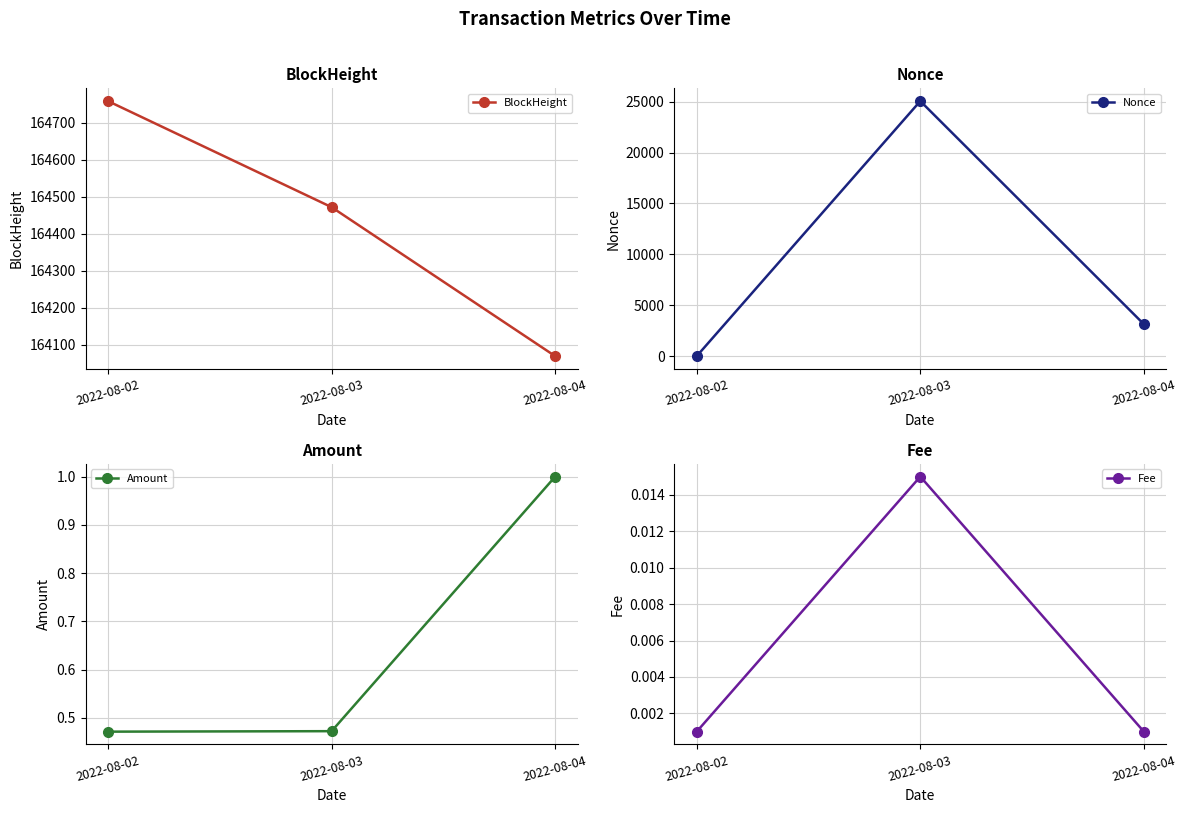

How many data points in BlockHeight are above 164472?

1